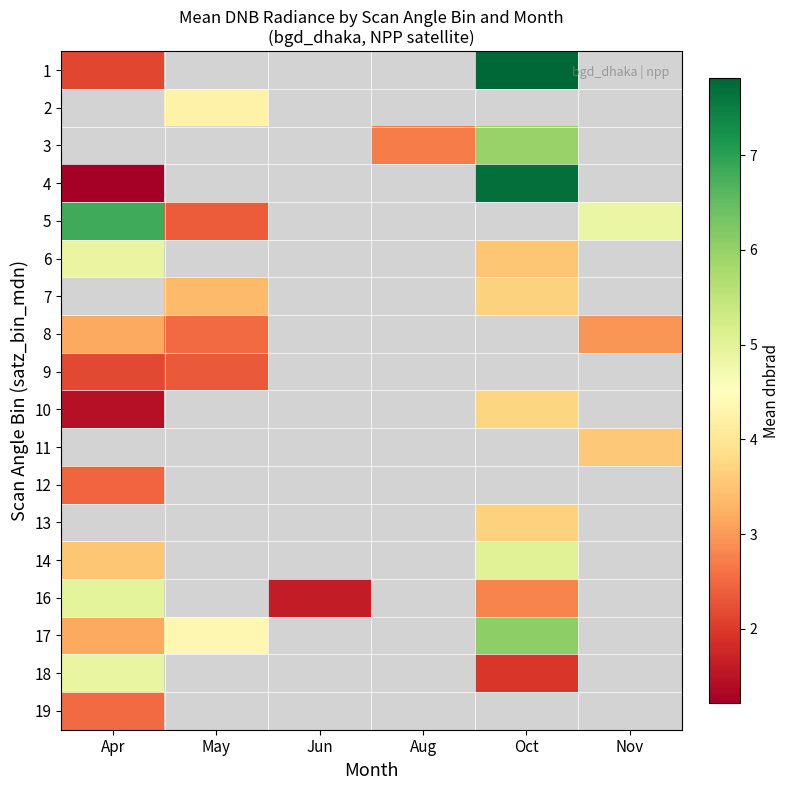

At which category does the chart reach its minimum across all series?

Apr